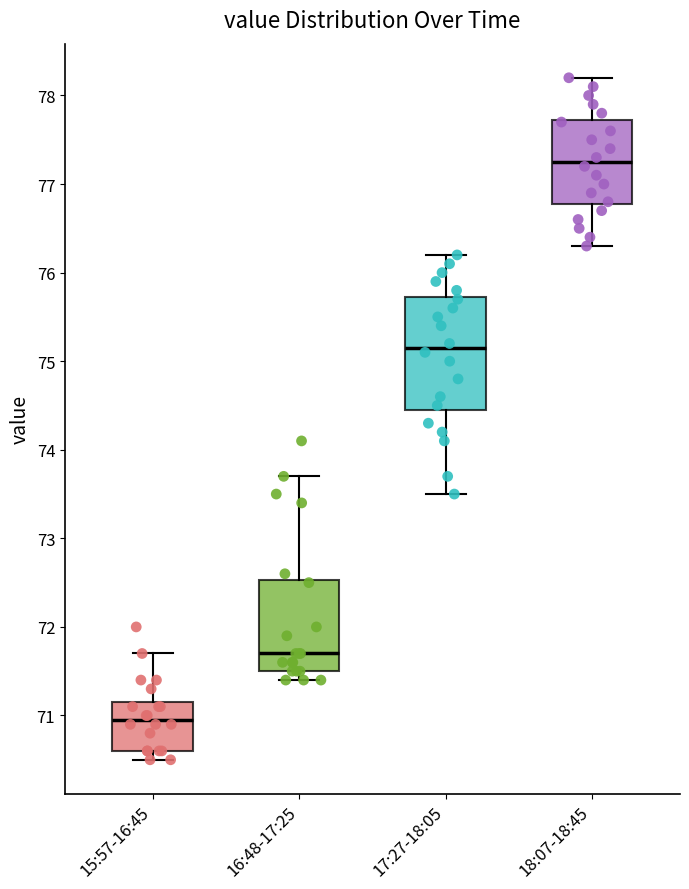

Where does the median line of the box for 18:07-18:45 sit on the y-axis? The values are not printed on the chart, so give them approximately, as read against the axis.

77.3